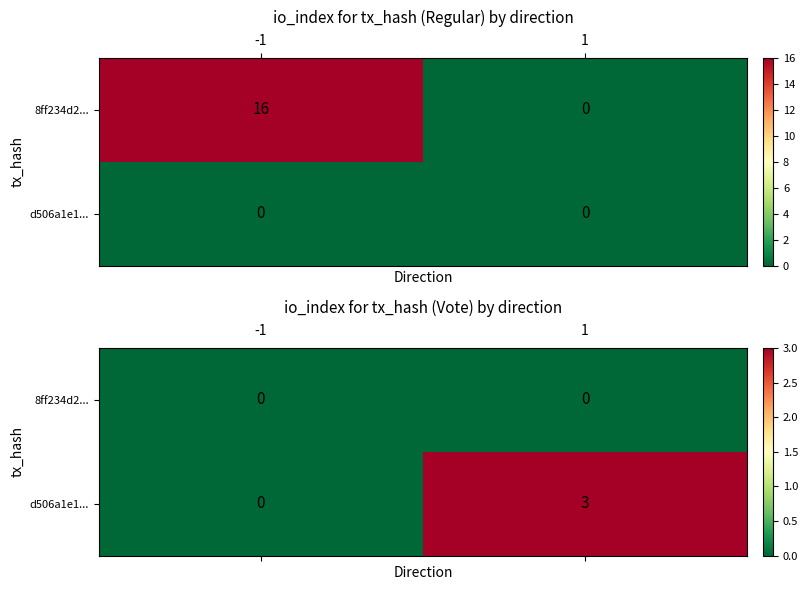

How many distinct data groups are displayed?

2